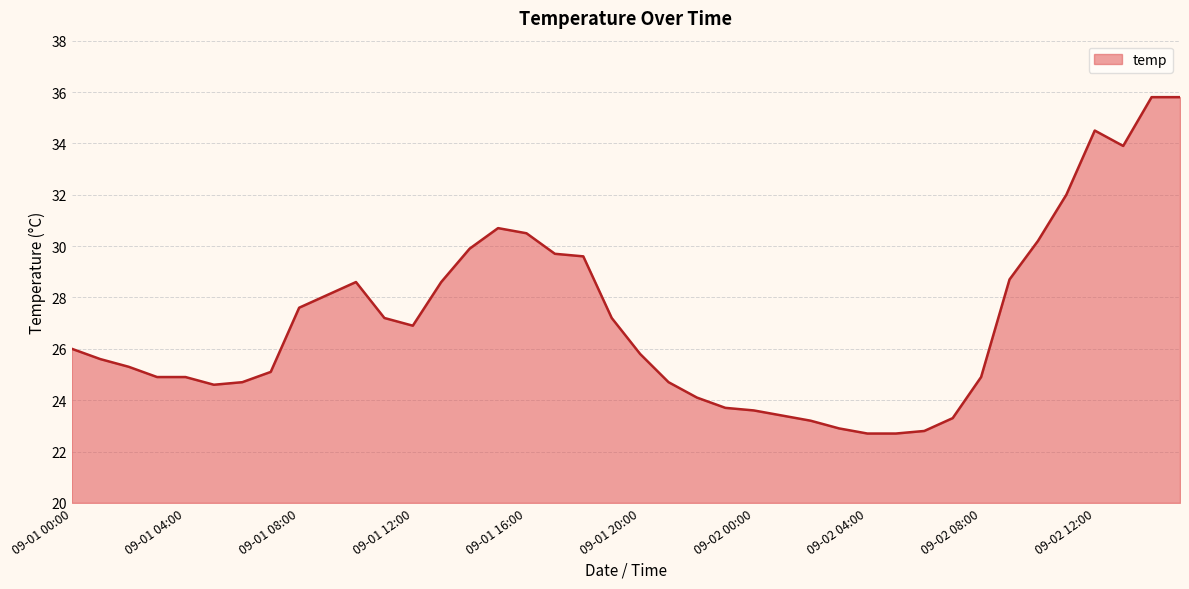

What is the difference between the maximum and minimum values?

13.1